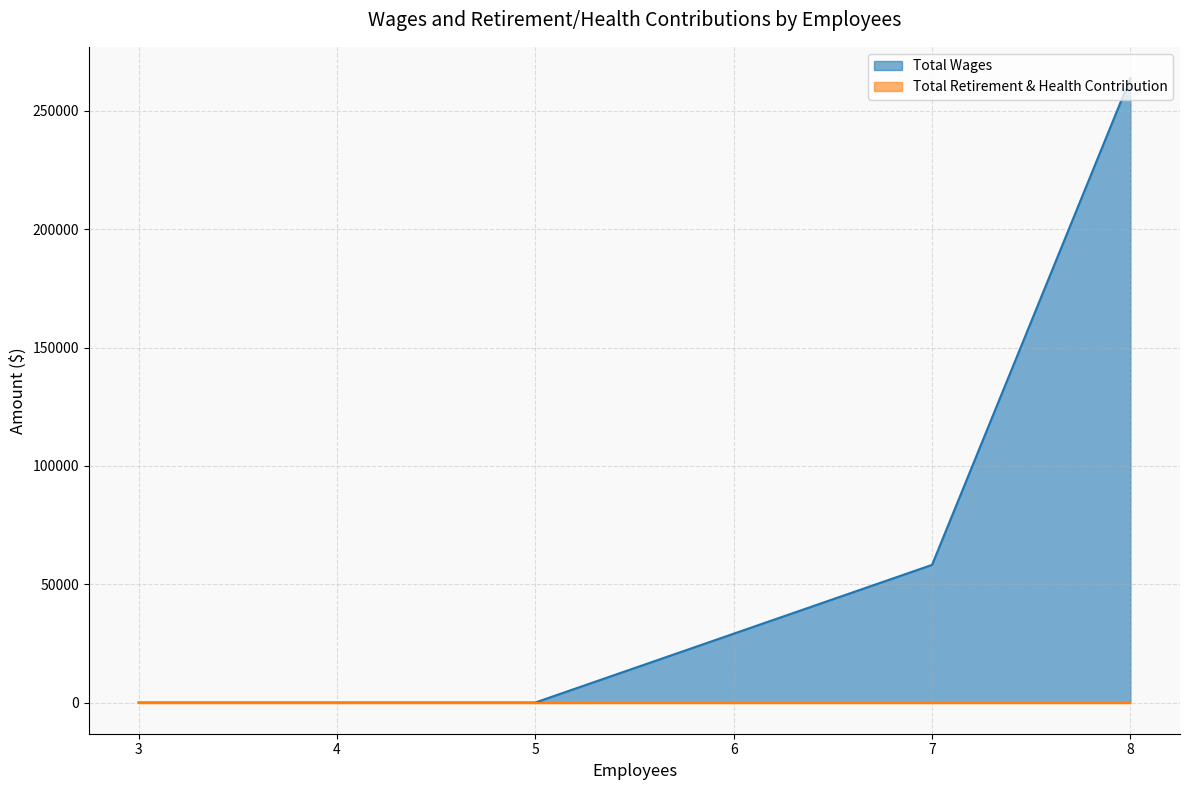

How many series are shown in this chart?

2